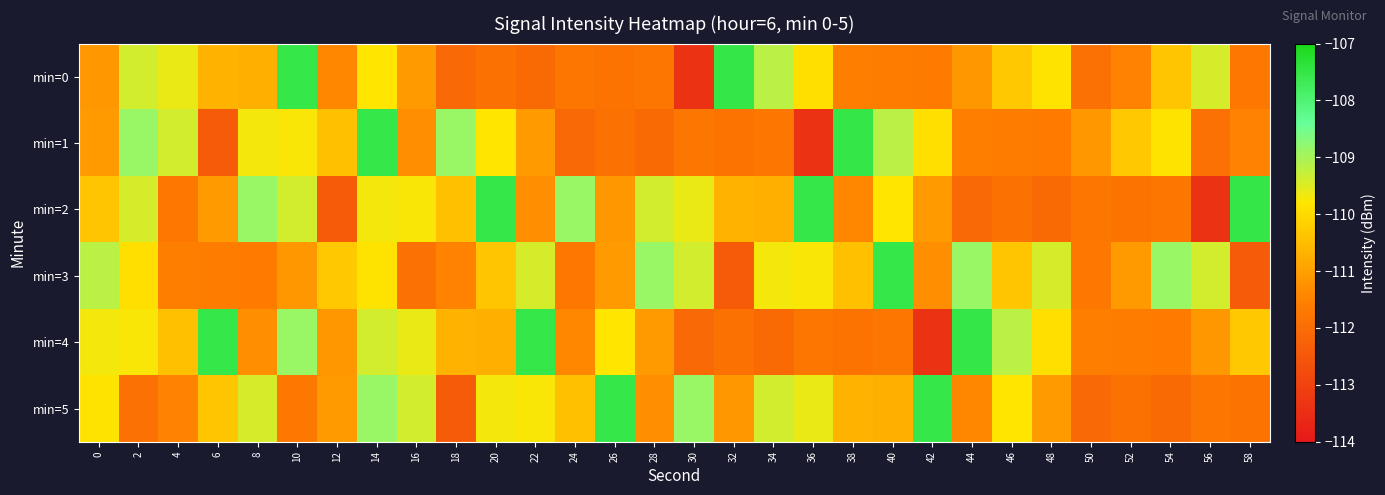

At which category is the sum across all series the highest?

14